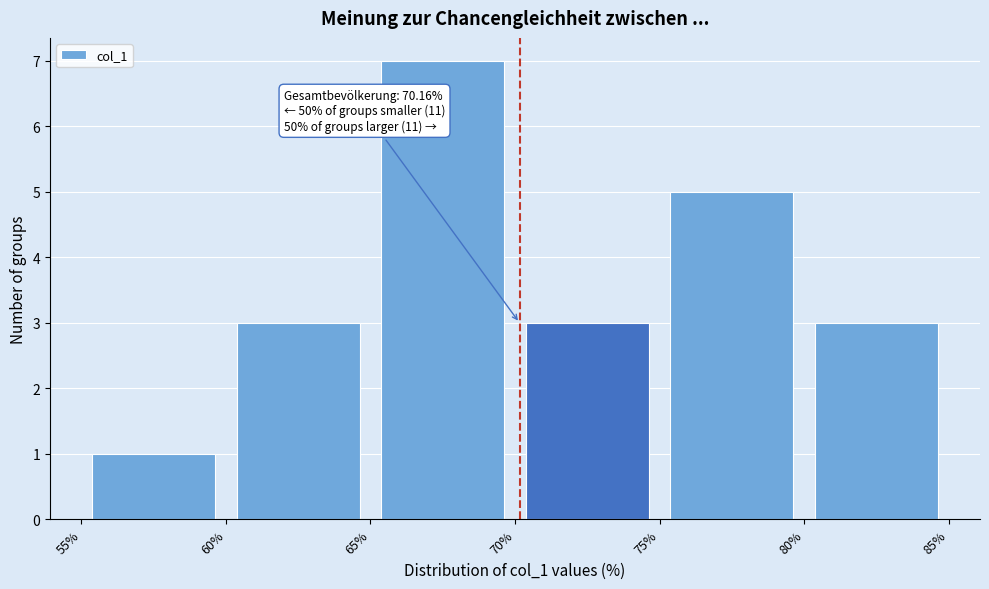

Which range on the x-axis has the tallest bar?

65% to 70%